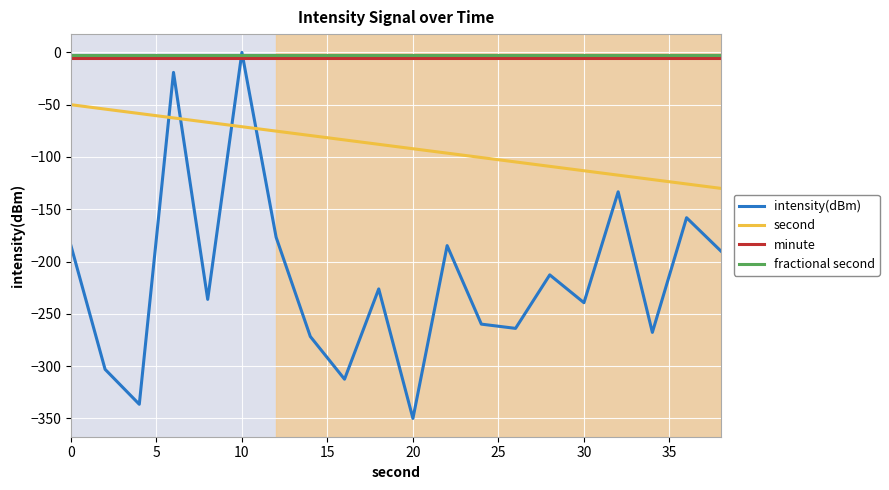

What is the smallest value displayed?

-350.0